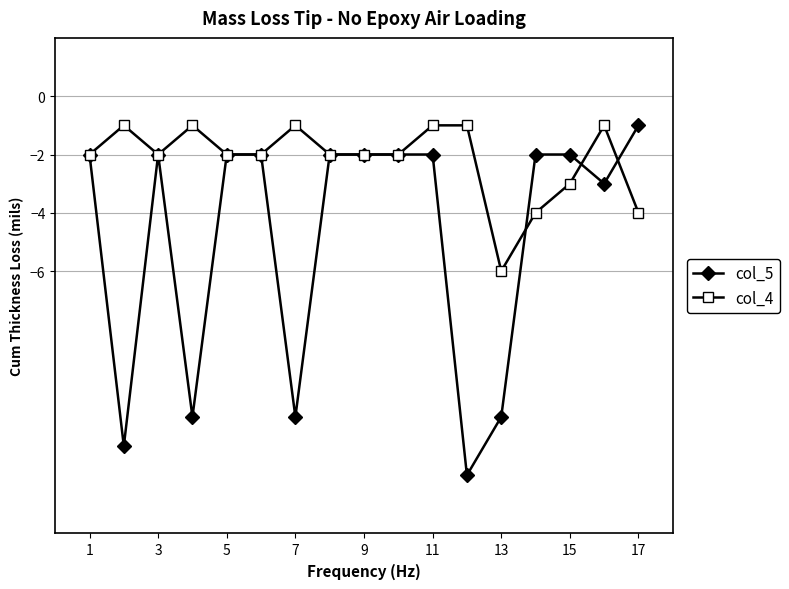

What is the difference between the maximum and minimum values in the col_4 series?

5